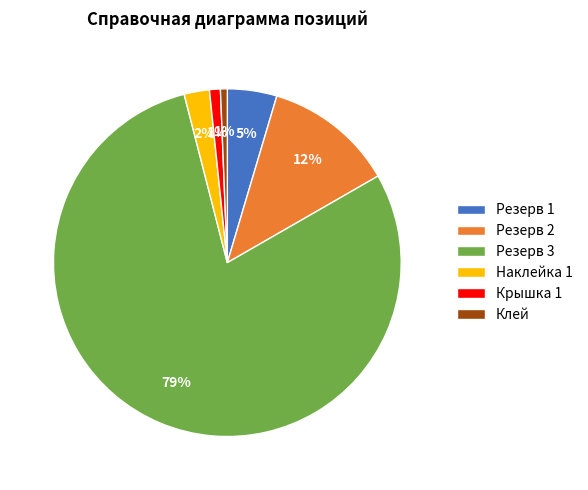

Combined, do Наклейка 1 and Резерв 3 account for over 50%?

Yes